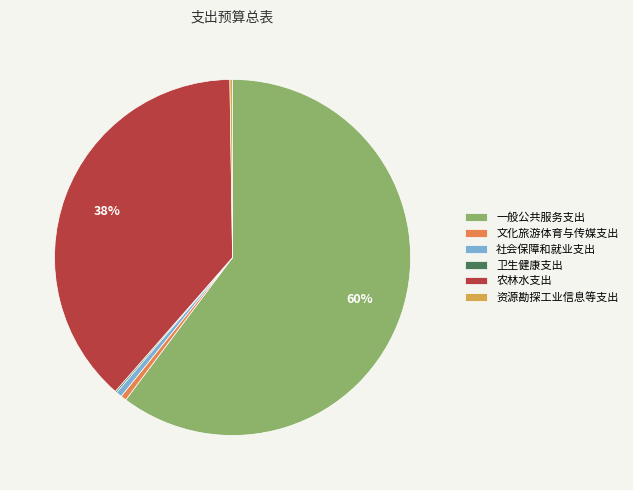

True or false: 社会保障和就业支出 accounts for 8% of the total.

False